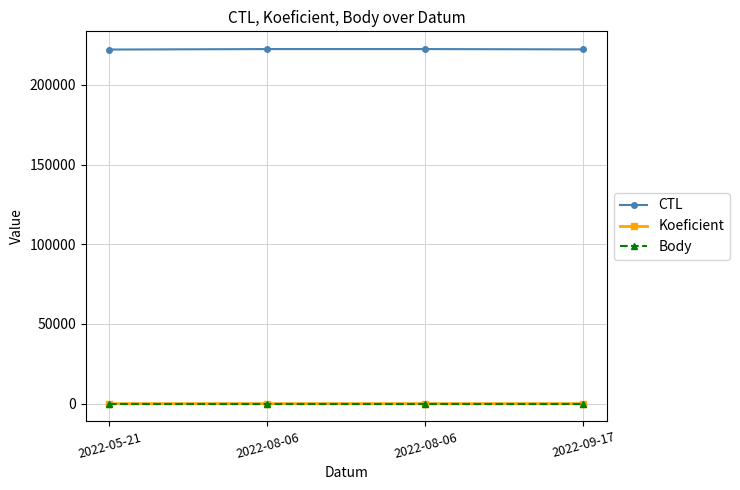

What is the label of the 2nd point from the right?

2022-08-06